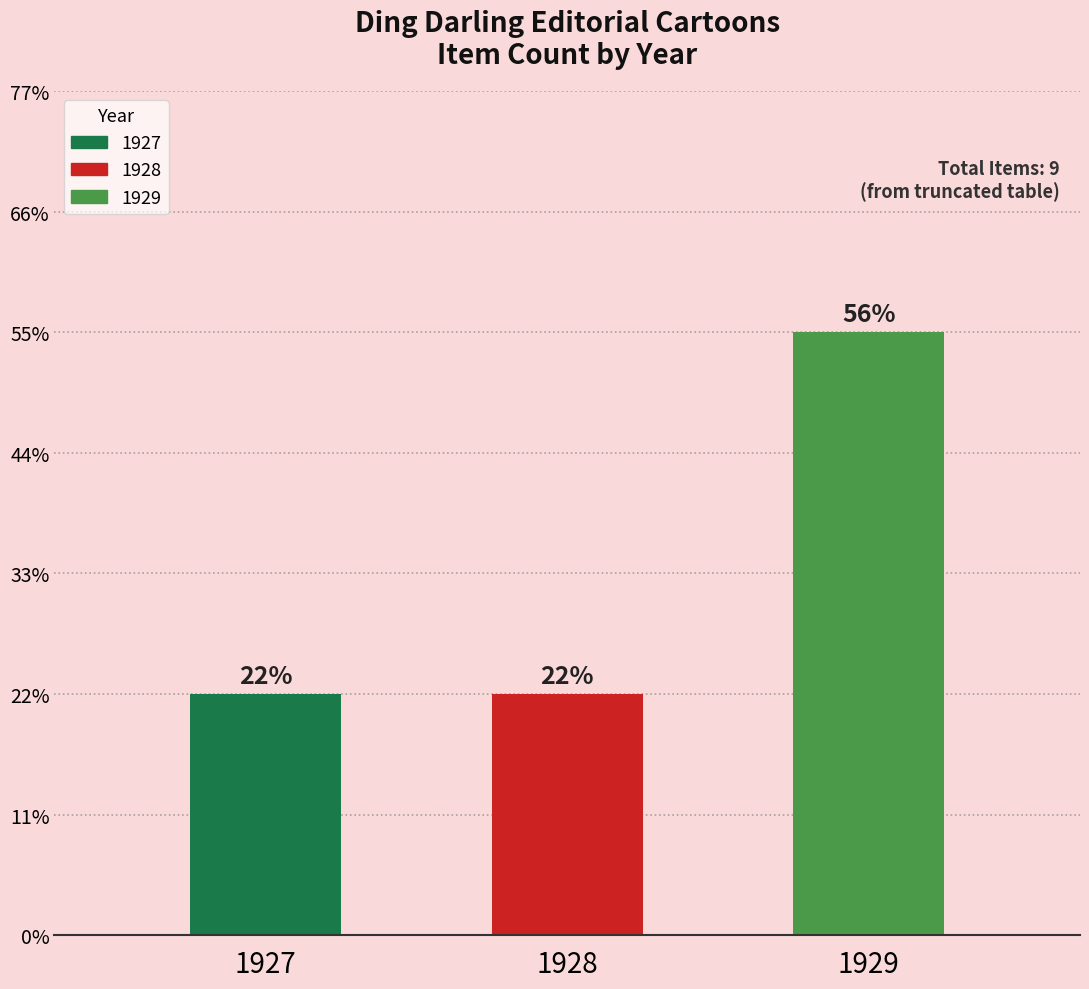

What is the minimum value shown in the chart?

2